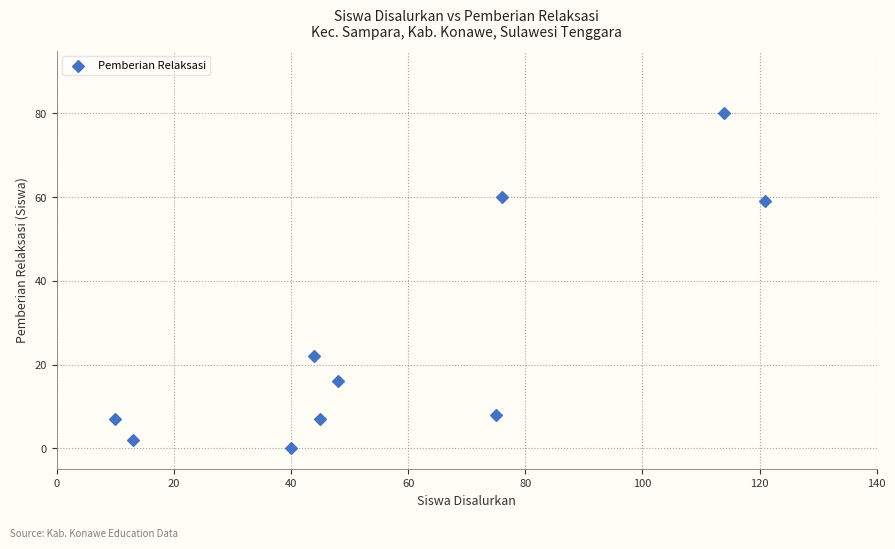

What Y value in the scatter plot is closest to 40?

22